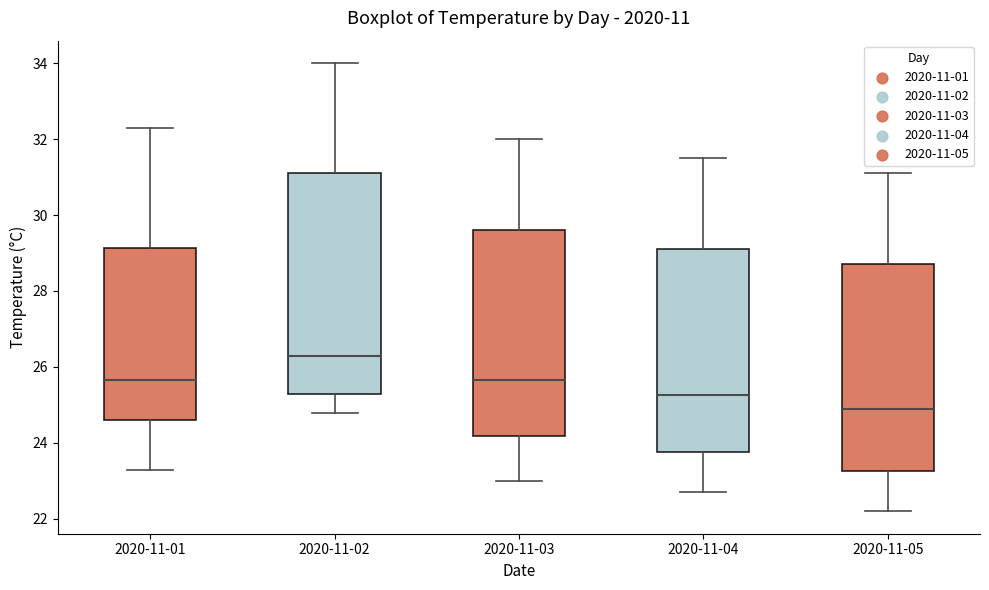

Reading left to right, read every box against the y-axis: the position of its median line, the range the box covers, and the ends of its whiskers. The values are not printed on the chart, so give them approximately, as read against the axis.

2020-11-01: median 25.6, box 24.6 to 29.2, whiskers 23.4 to 32.4
2020-11-02: median 26.4, box 25.4 to 31.2, whiskers 24.8 to 34.0
2020-11-03: median 25.6, box 24.2 to 29.6, whiskers 23.0 to 32.0
2020-11-04: median 25.2, box 23.8 to 29.2, whiskers 22.8 to 31.6
2020-11-05: median 25.0, box 23.2 to 28.8, whiskers 22.2 to 31.2